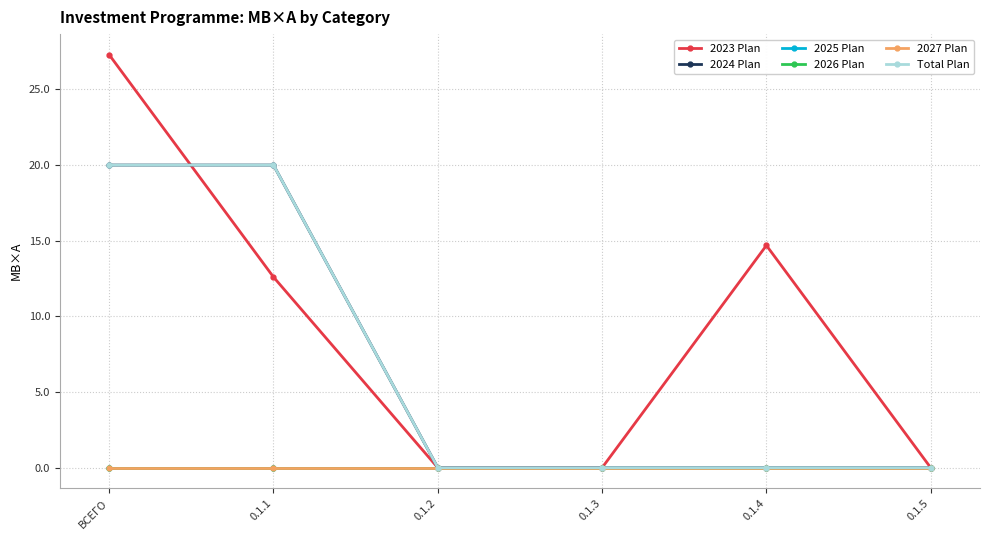

At 0.1.2, list the series in order from smallest to largest.

2023 Plan, 2024 Plan, 2025 Plan, 2026 Plan, 2027 Plan, Total Plan